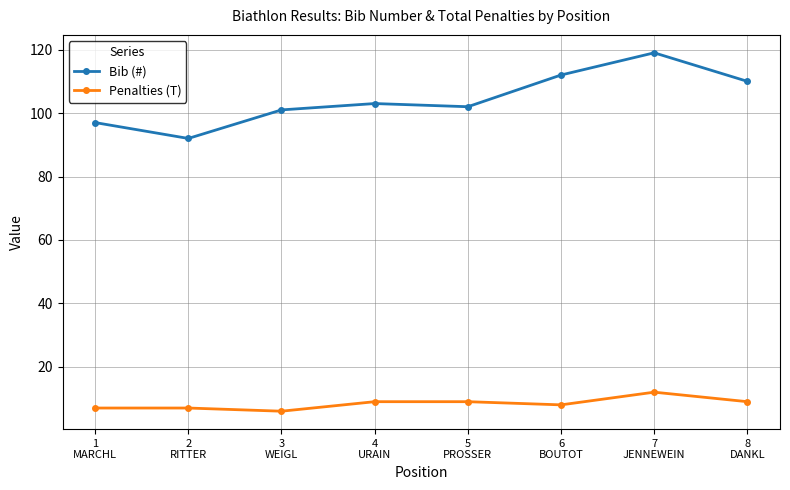

List the series in order of their peak value, highest first.

Bib (#), Penalties (T)